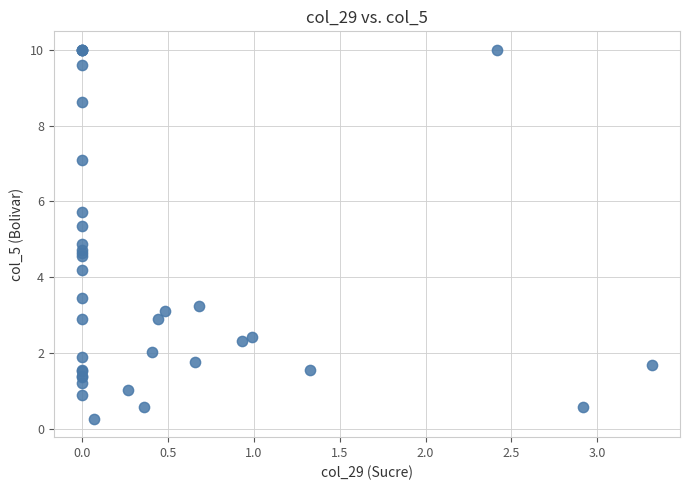

What Y value in the scatter plot is closest to 5?

4.9